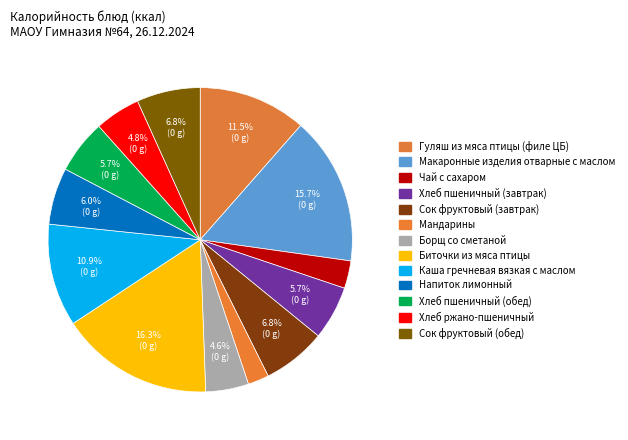

Count the number of slices in the pie.

13